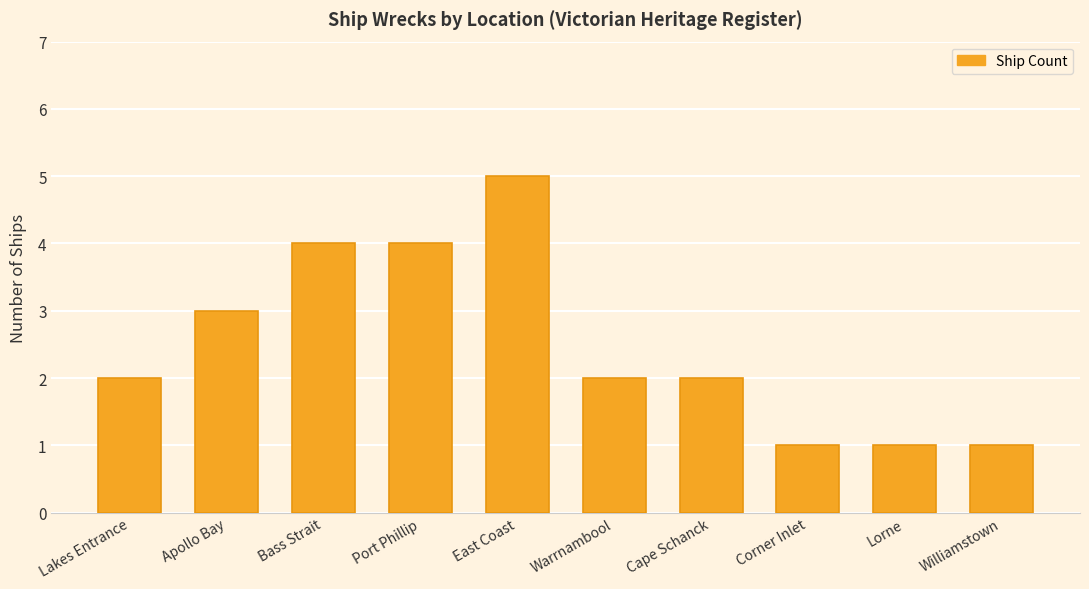

How many values are between 1 and 4?

9